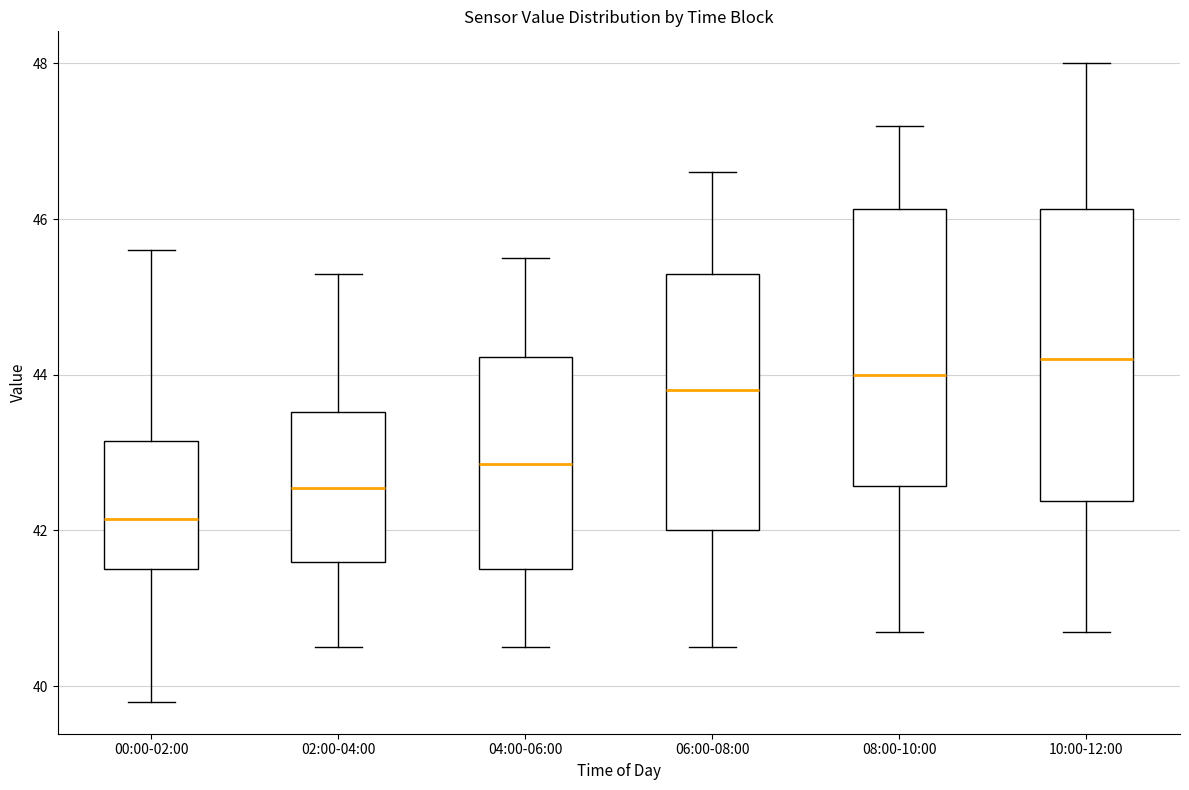

Which box has the lowest median line?

00:00-02:00